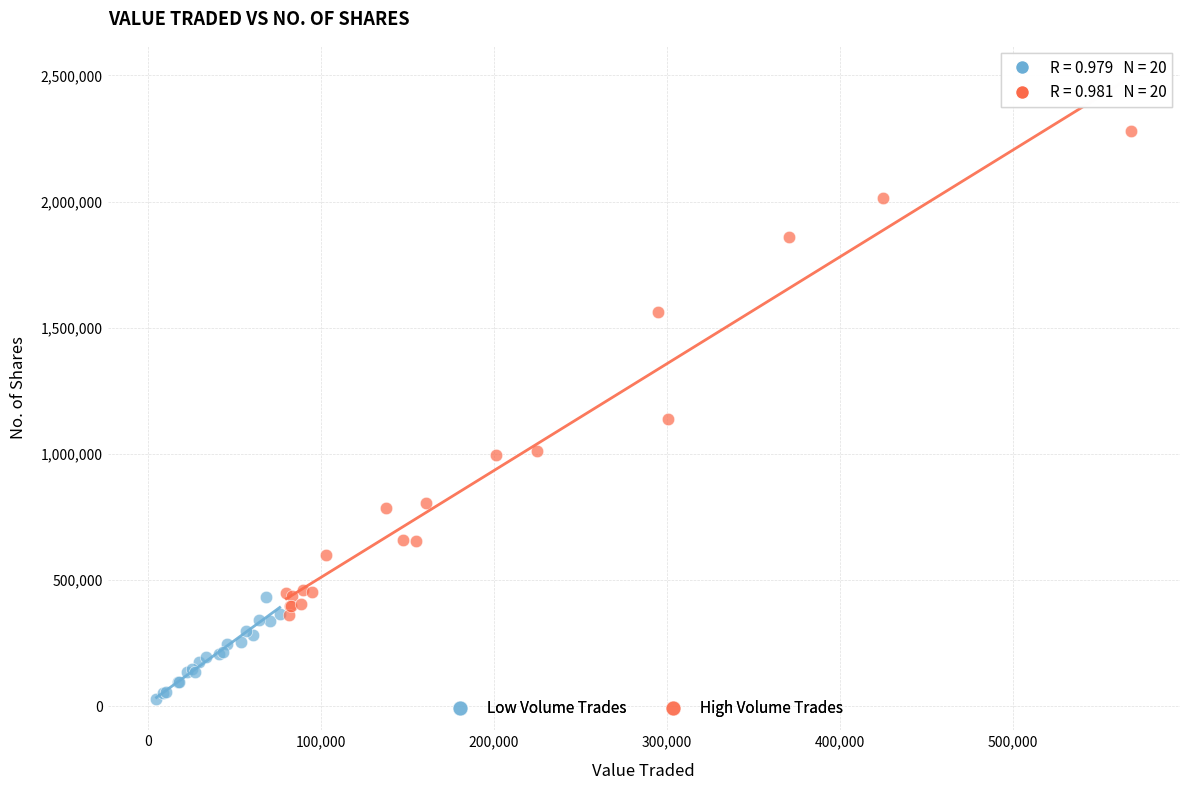

Which series has the largest Y range (max minus min)?

High Volume Trades